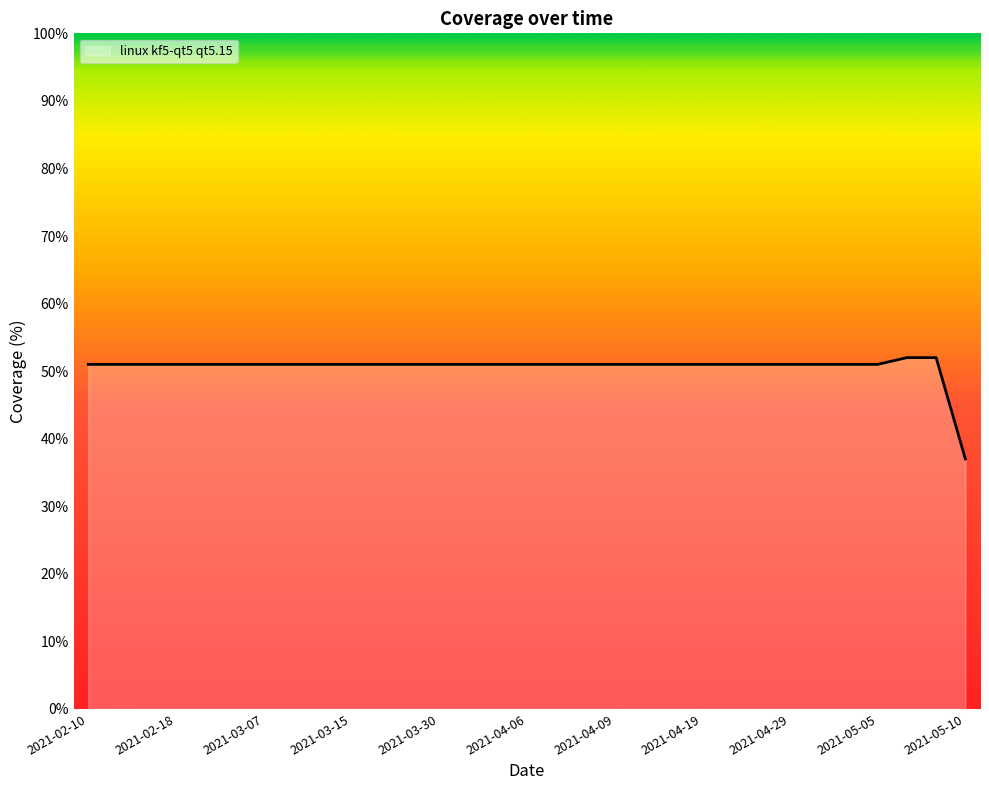

What is the greatest value displayed?

52